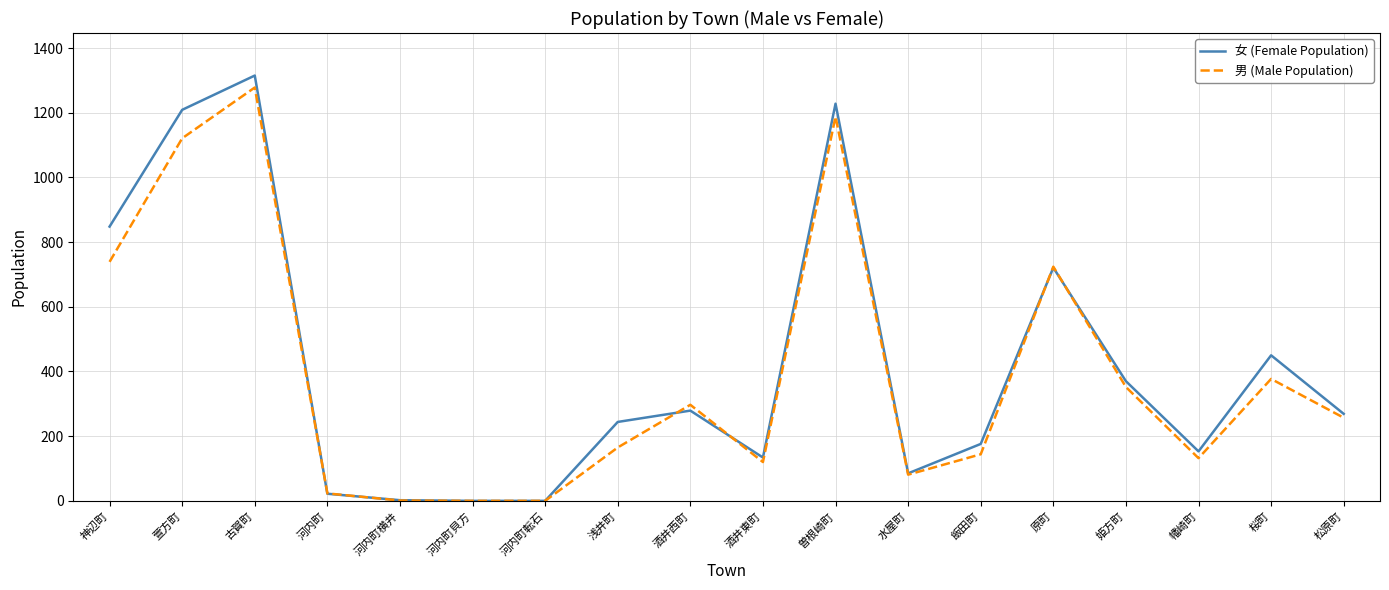

What value does the 女 (Female Population) series have at 松原町?

269